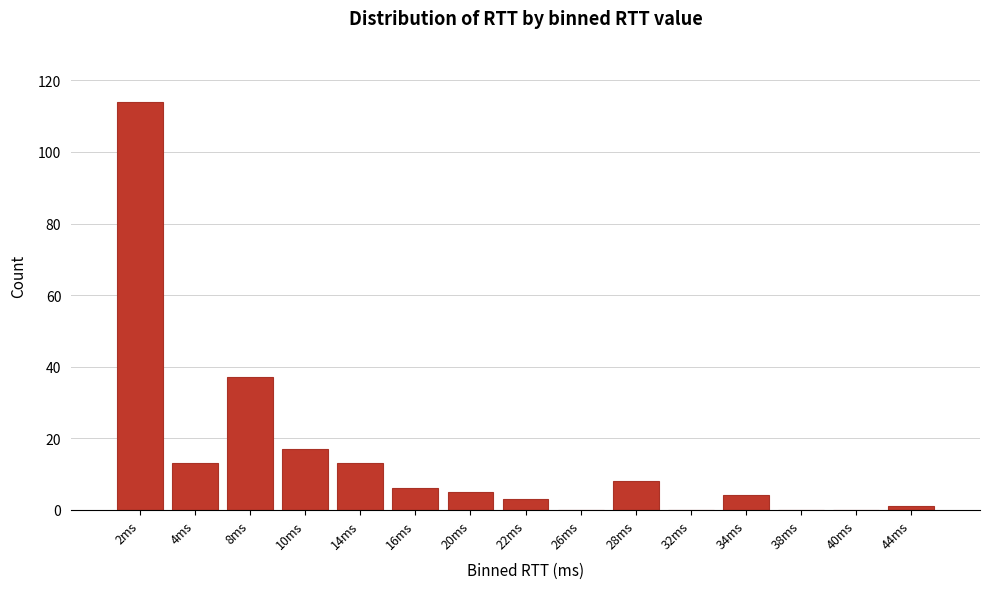

Reading left to right, transcribe all the data shown in this chart.

2ms=114	4ms=13	8ms=37	10ms=17	14ms=13	16ms=6	20ms=5	22ms=3	26ms=0	28ms=8	32ms=0	34ms=4	38ms=0	40ms=0	44ms=1